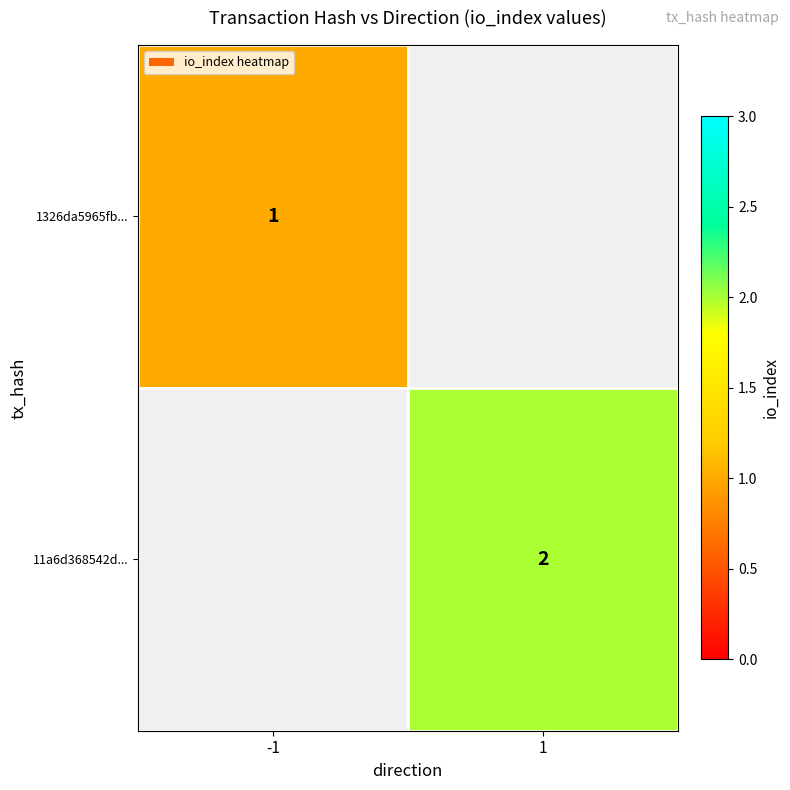

True or false: 11a6d368542d... has a value of 2 at 1.

True